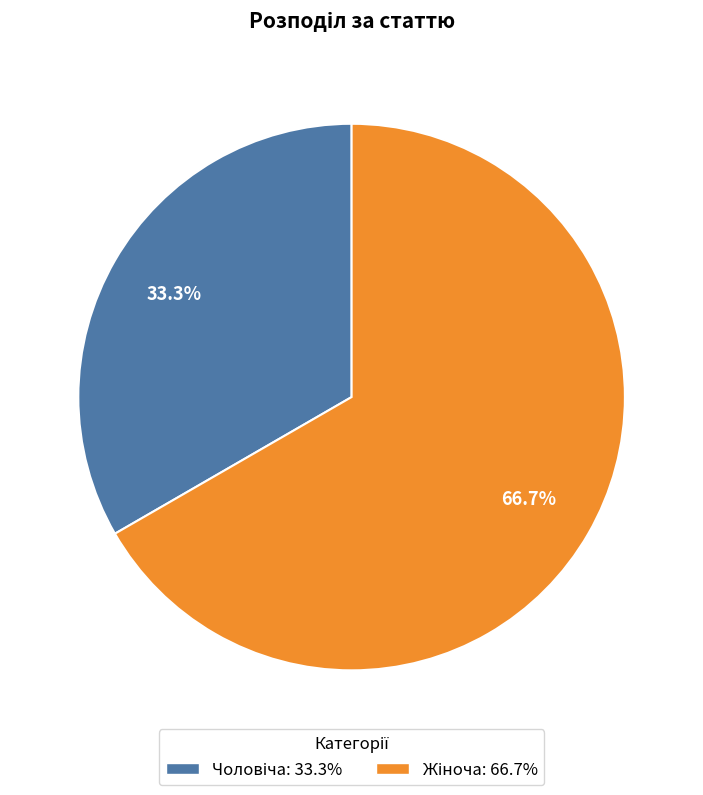

Does any single category account for the majority?

Yes